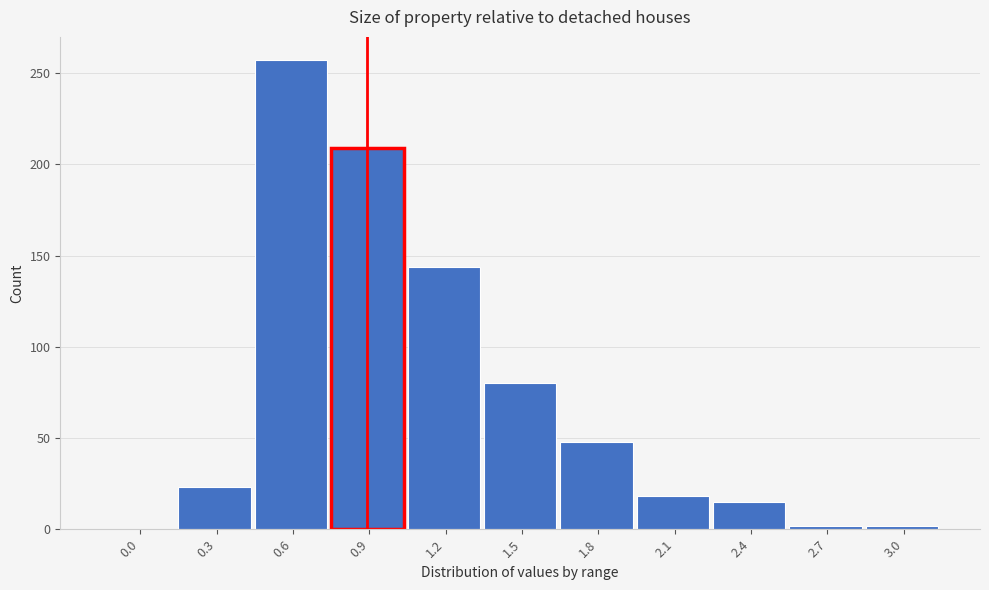

Reading left to right, what are all the values shown in this chart?

0.0=0	0.3=23	0.6=257	0.9=209	1.2=144	1.5=80	1.8=48	2.1=18	2.4=15	2.7=2	3.0=2